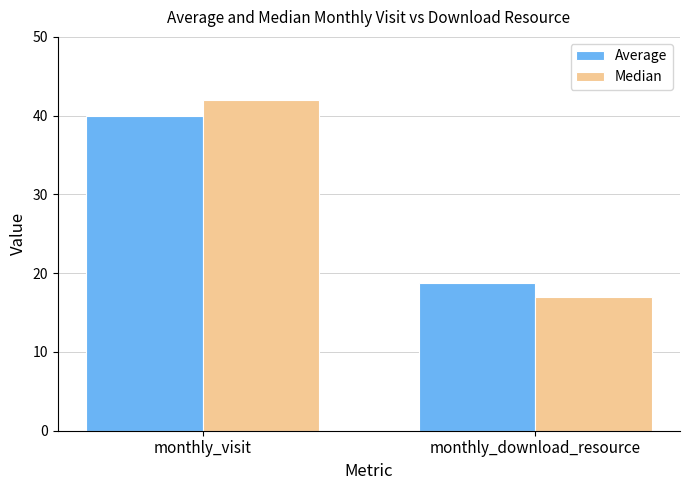

Which category has the highest value in the Median series?

monthly_visit